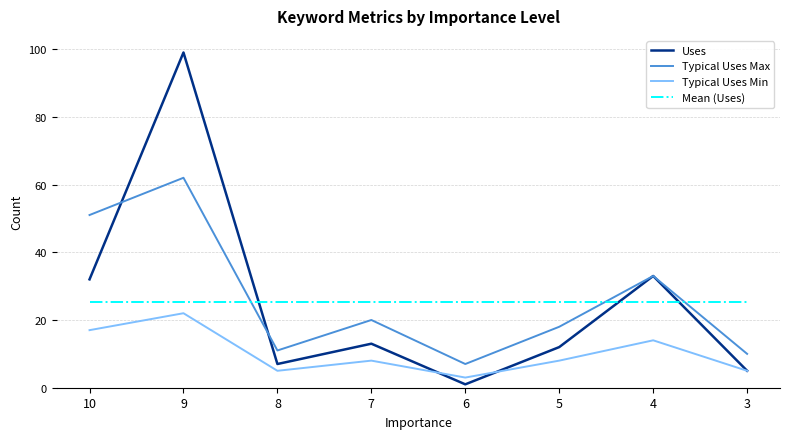

After their last crossing, which series has the higher values: Mean (Uses) or Uses?

Mean (Uses)